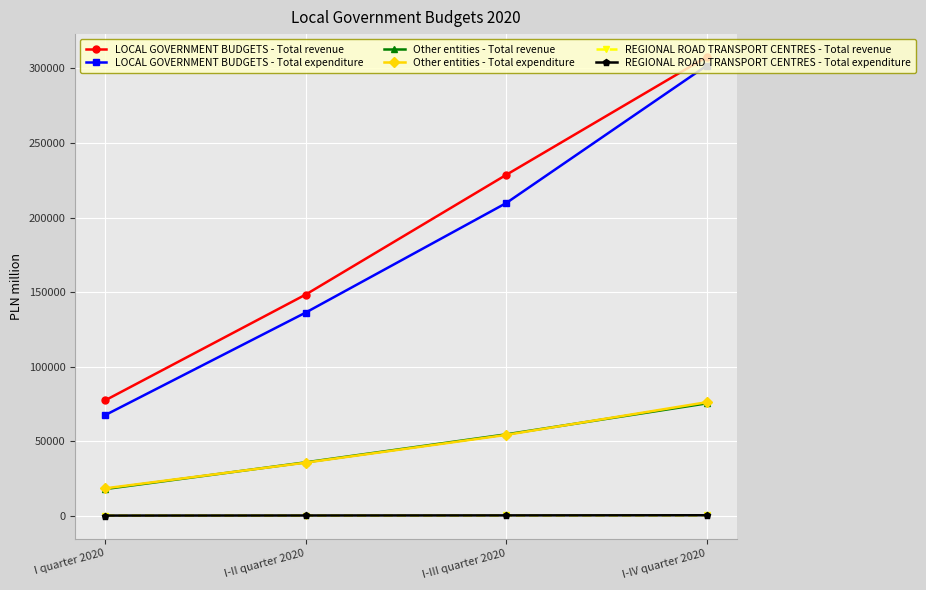

What is the label of the 3rd point from the left?

I-III quarter 2020